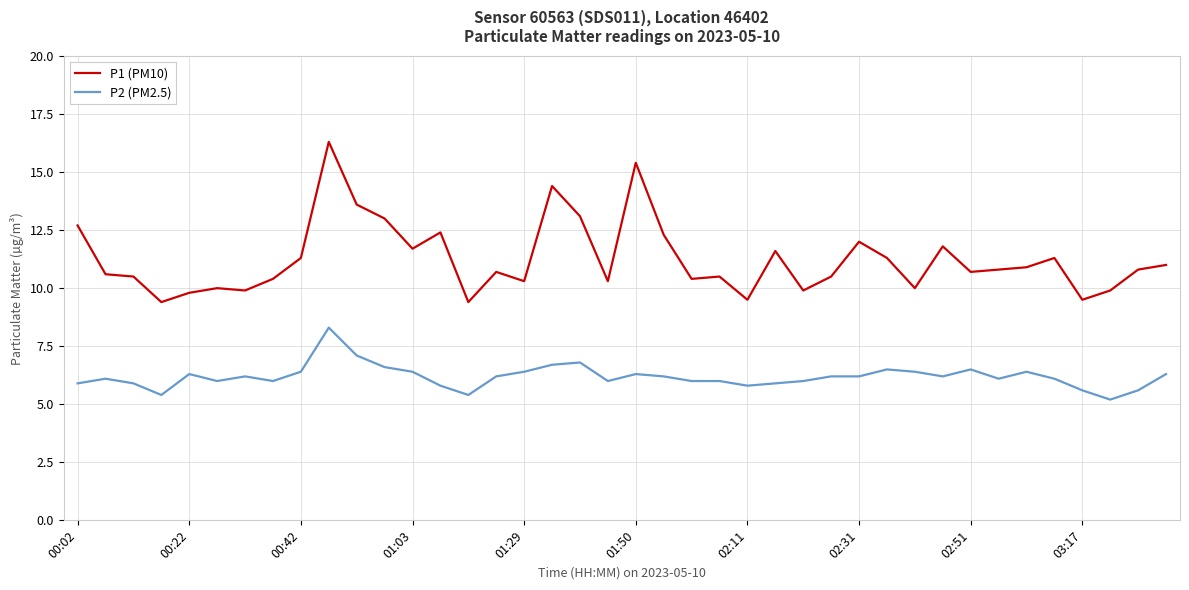

True or false: P2 (PM2.5) has more than 2 interior local peaks.

True